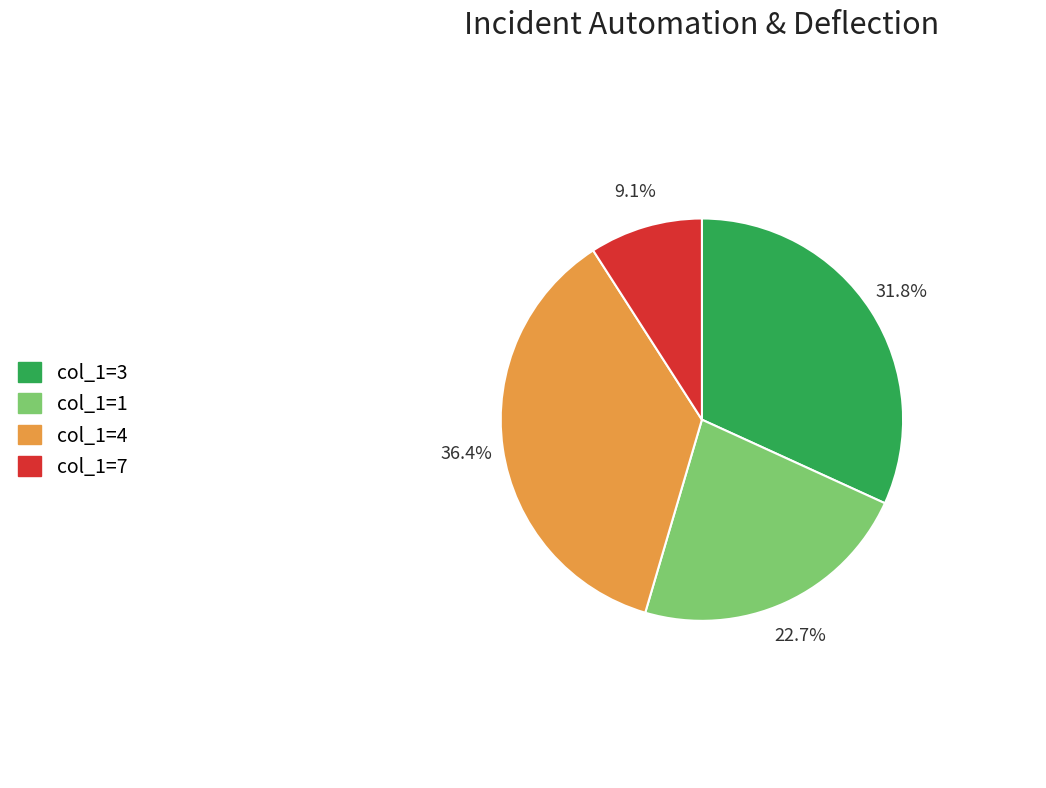

Is there a majority slice in this chart?

No